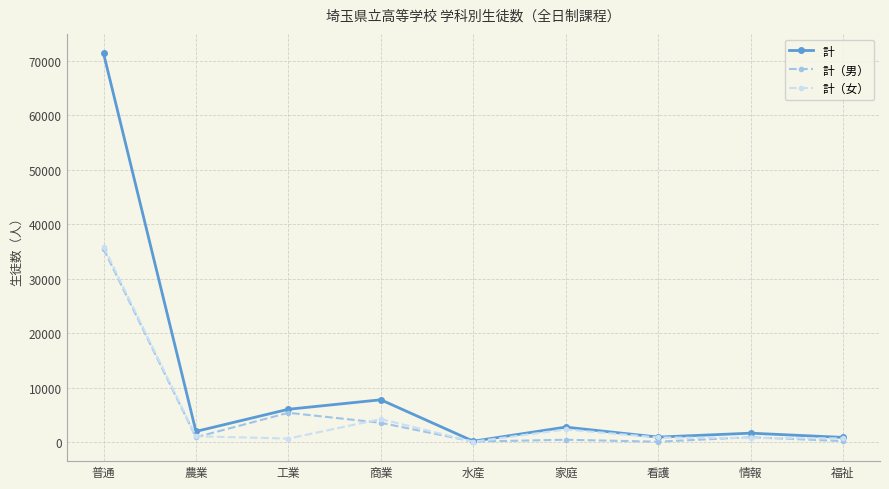

At which label is 計 closest to 35785?

商業